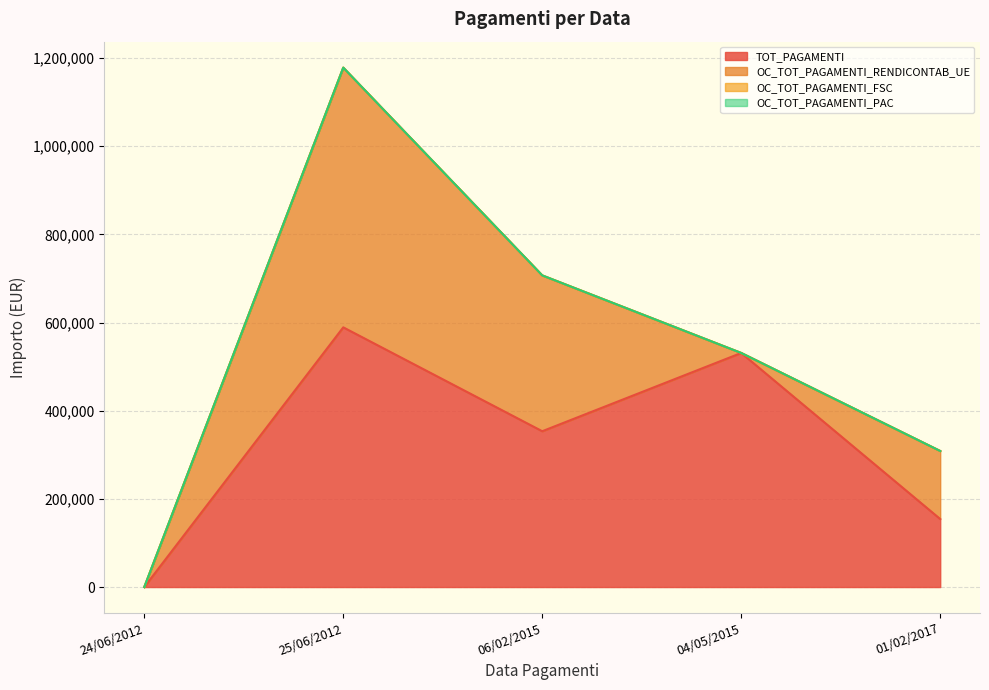

Is it true that OC_TOT_PAGAMENTI_FSC equals 0.0 at 25/06/2012?

True